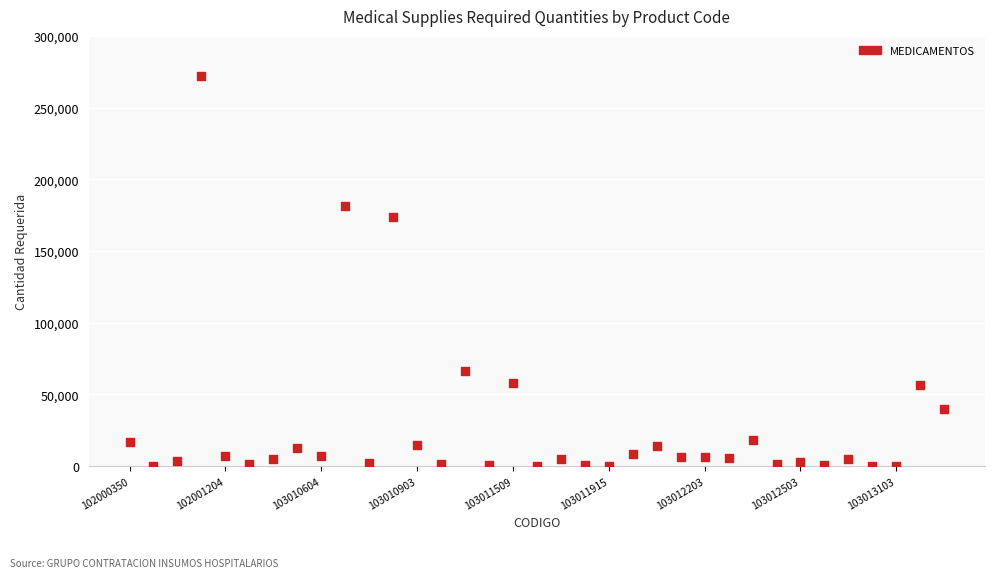

What is the range of Y values (max minus min)?

272286